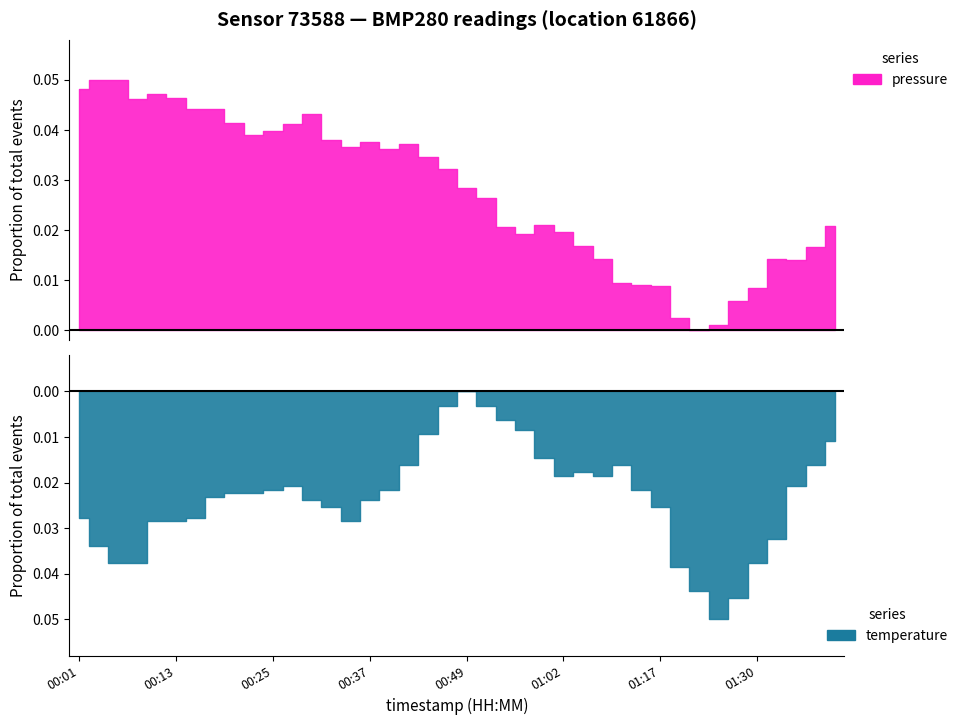

Does the chart have visible grid lines?

No